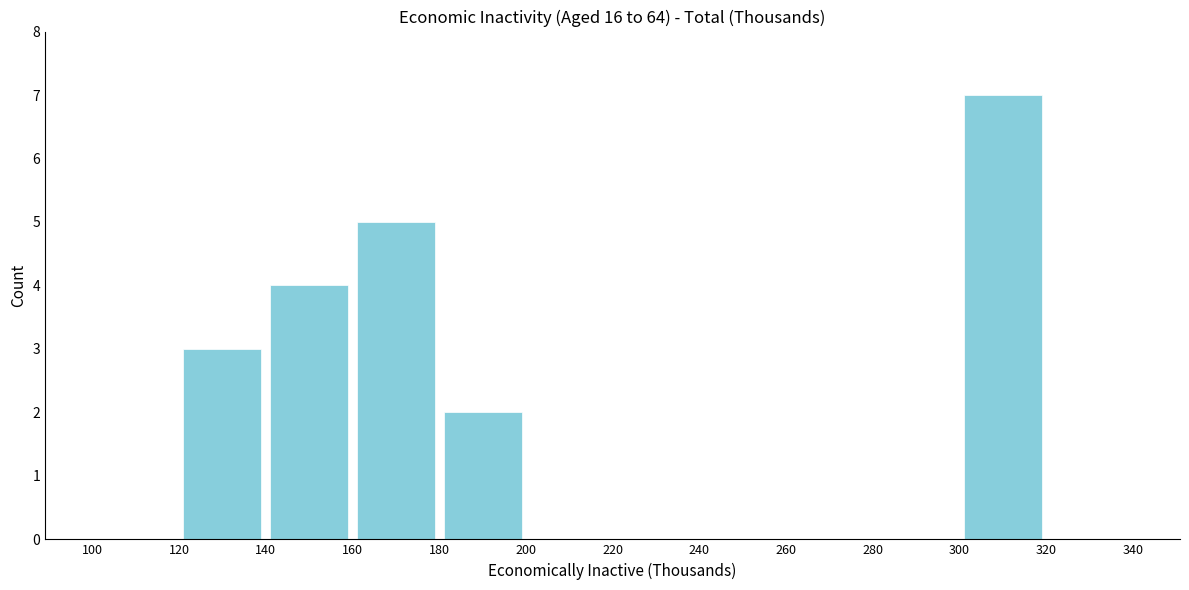

How tall is the bar that spans 140 to 160 on the x-axis? The values are not printed on the chart, so give them approximately, as read against the axis.

4